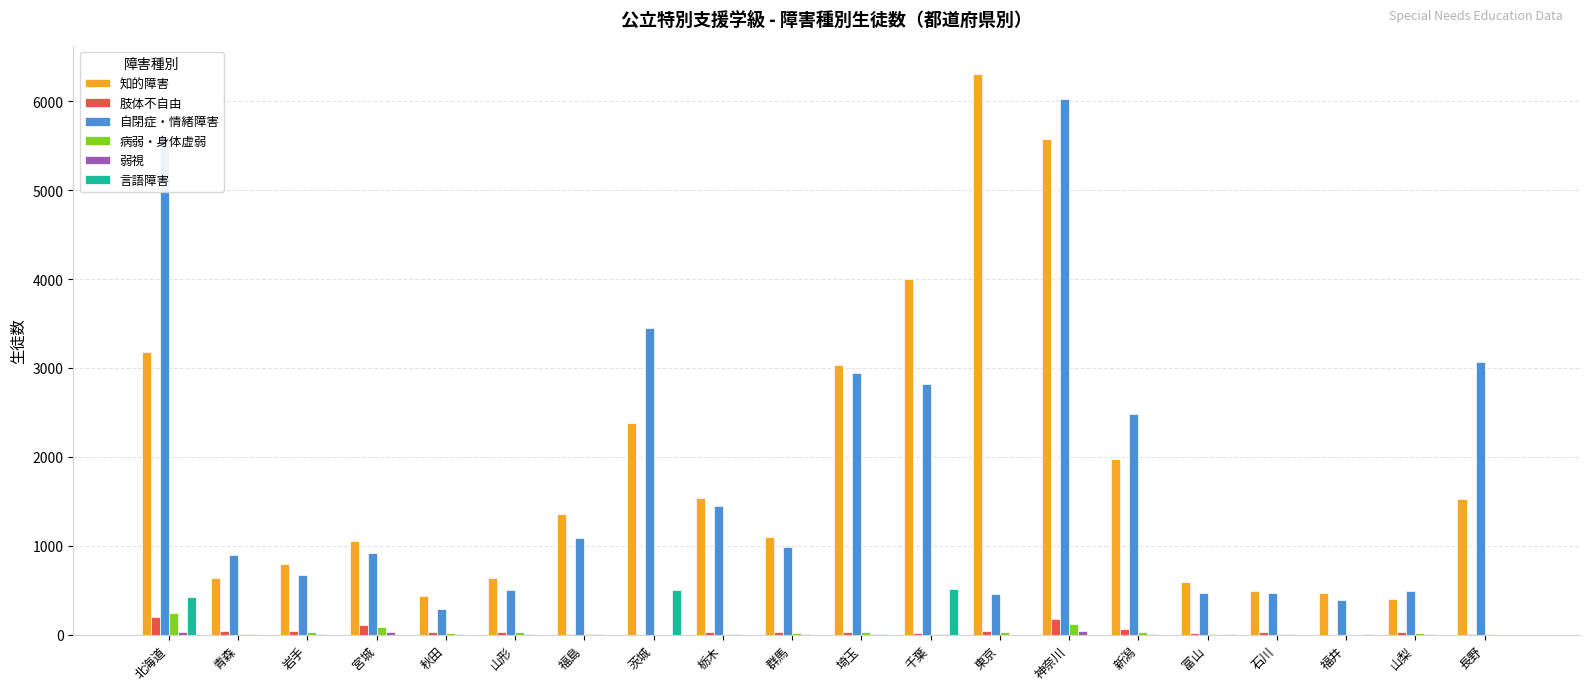

At which label does 肢体不自由 first exceed 30?

北海道